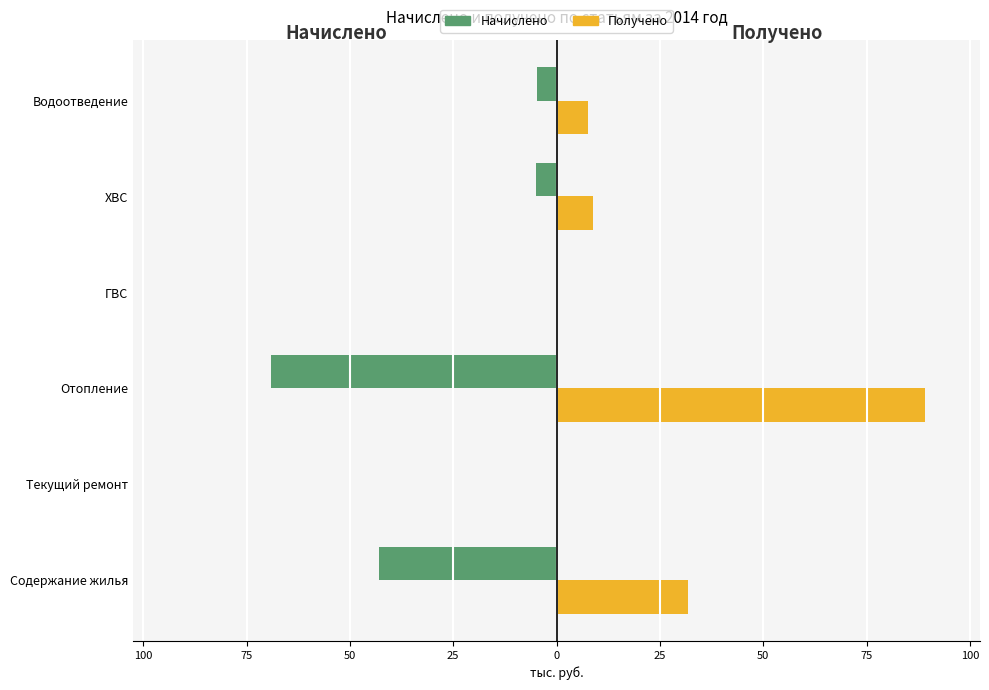

Rank the series by their average value, from highest to lowest.

Получено, Начислено